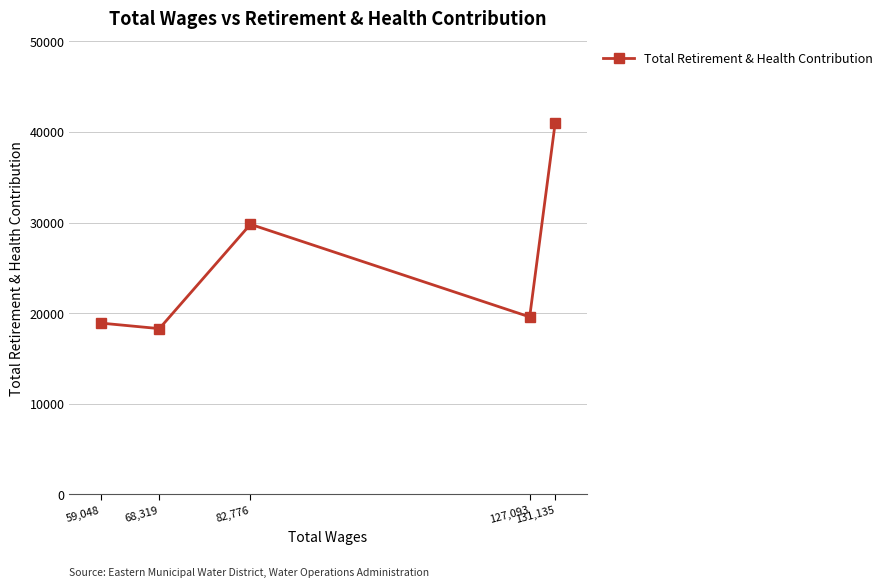

At which label is the value closest to 29628?

82,776